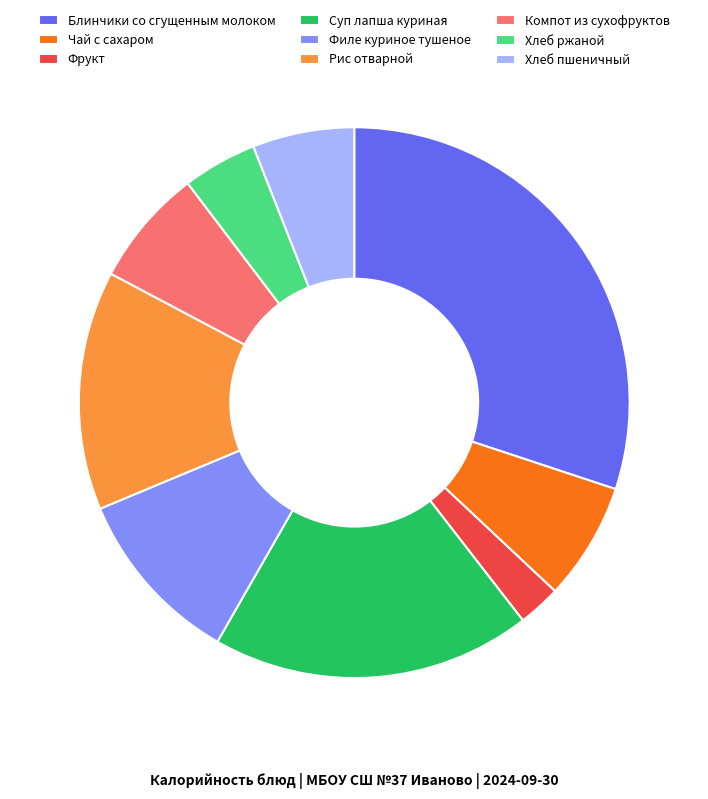

True or false: Компот из сухофруктов accounts for 1% of the total.

False